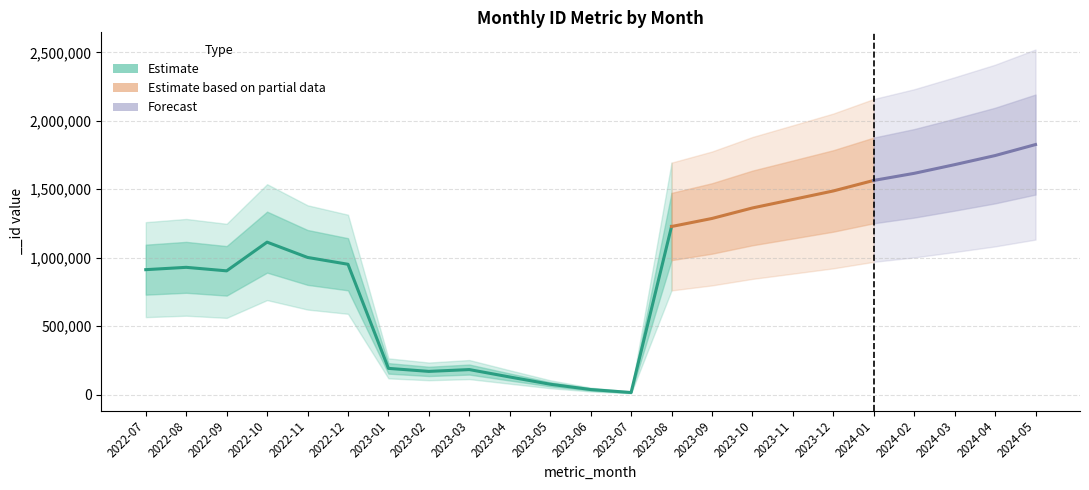

Which has a higher value, 2023-03 or 2022-11?

2022-11